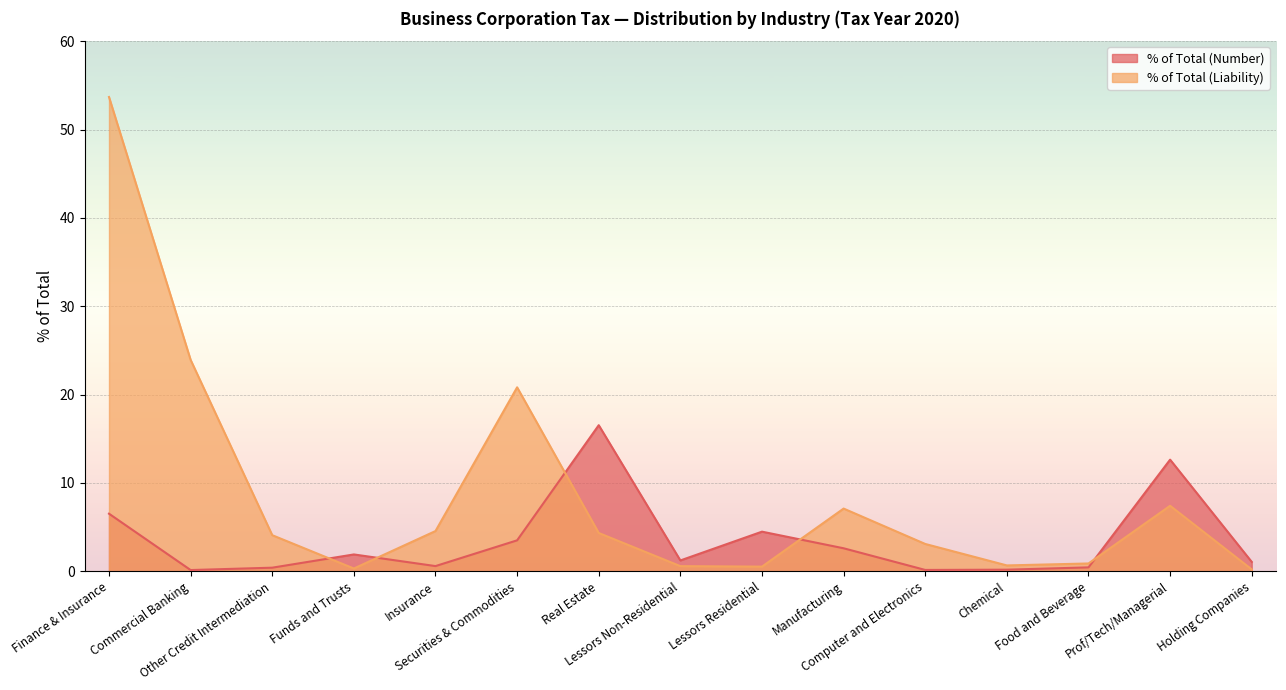

Where is the first local maximum for % of Total (Number)?

Funds and Trusts